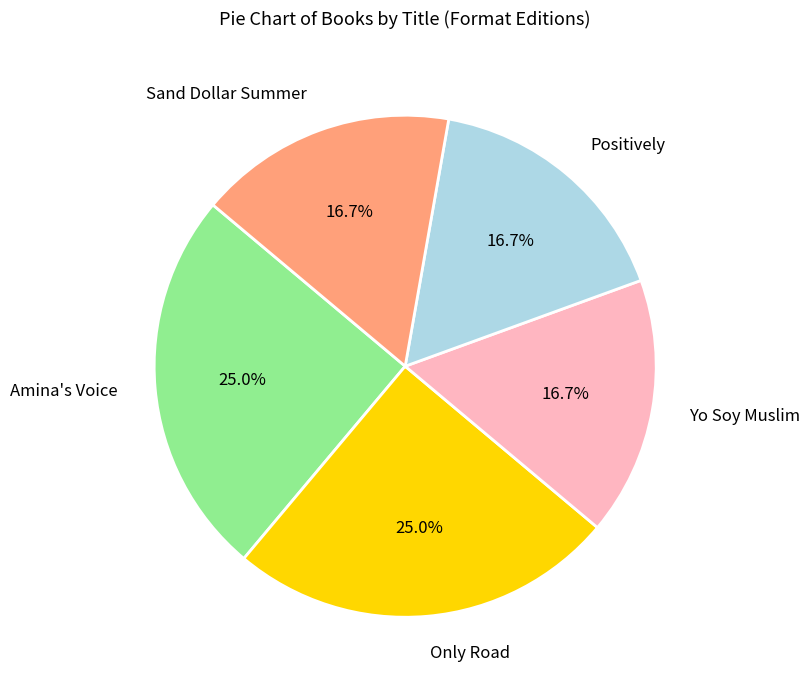

Do Amina's Voice and Positively together represent more than half of the pie?

No